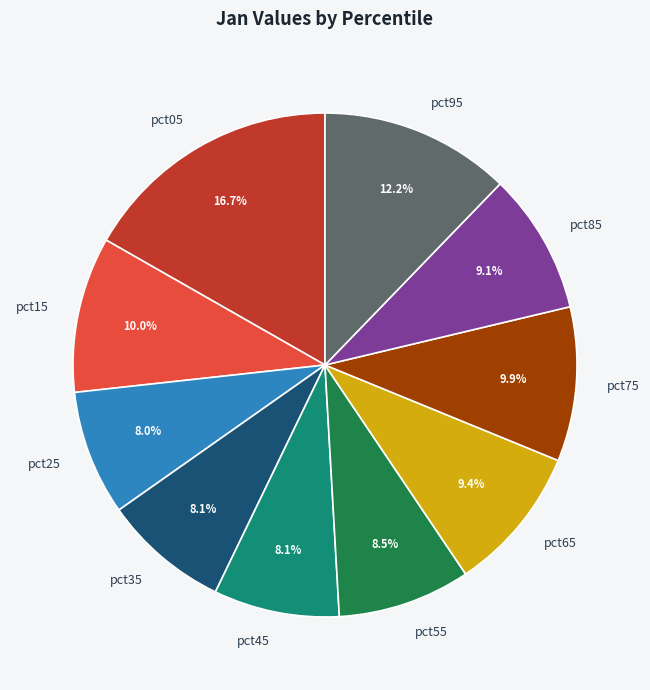

Is it true that pct35 is 8% of the pie?

True